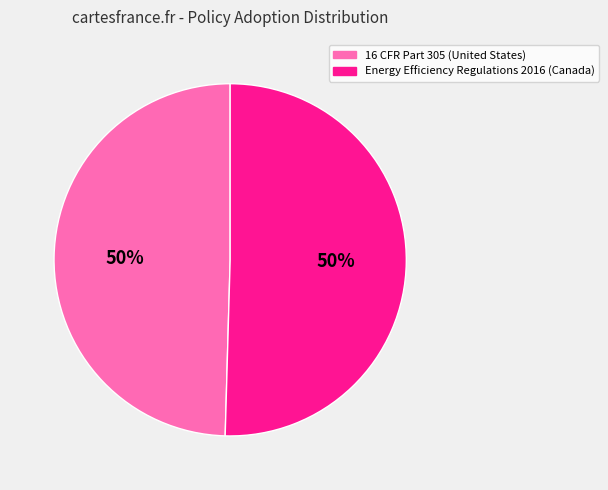

What percentage is the 16 CFR Part 305 (United States) slice, to the nearest percent?

50%